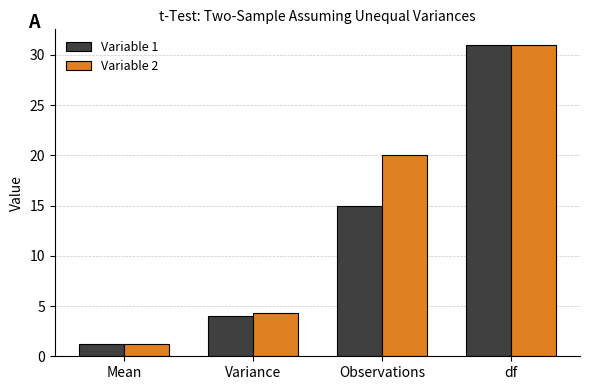

At which label is Variable 1 closest to 16?

Observations